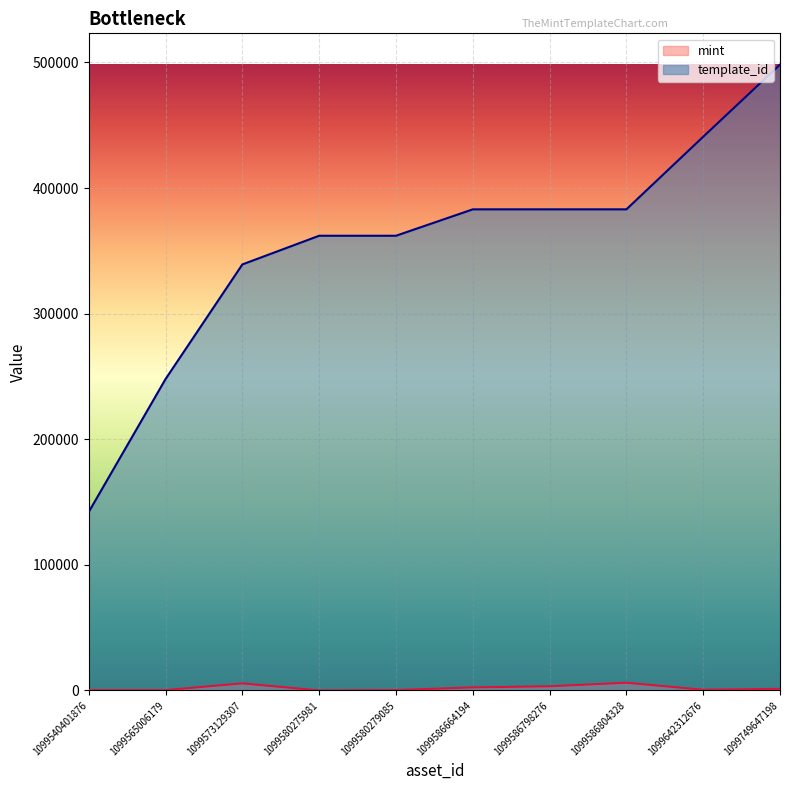

What is the value of the mint point at the 10th from the left?

1295